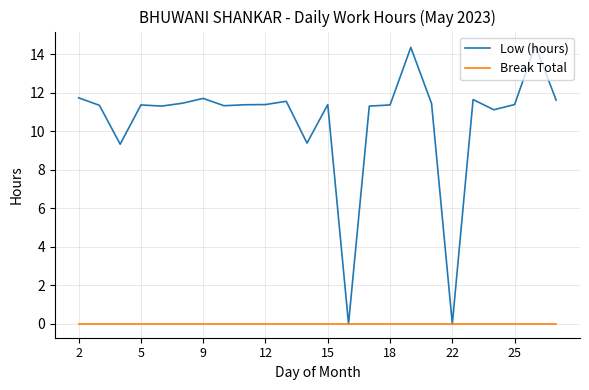

Which series has the widest spread of values?

Low (hours)